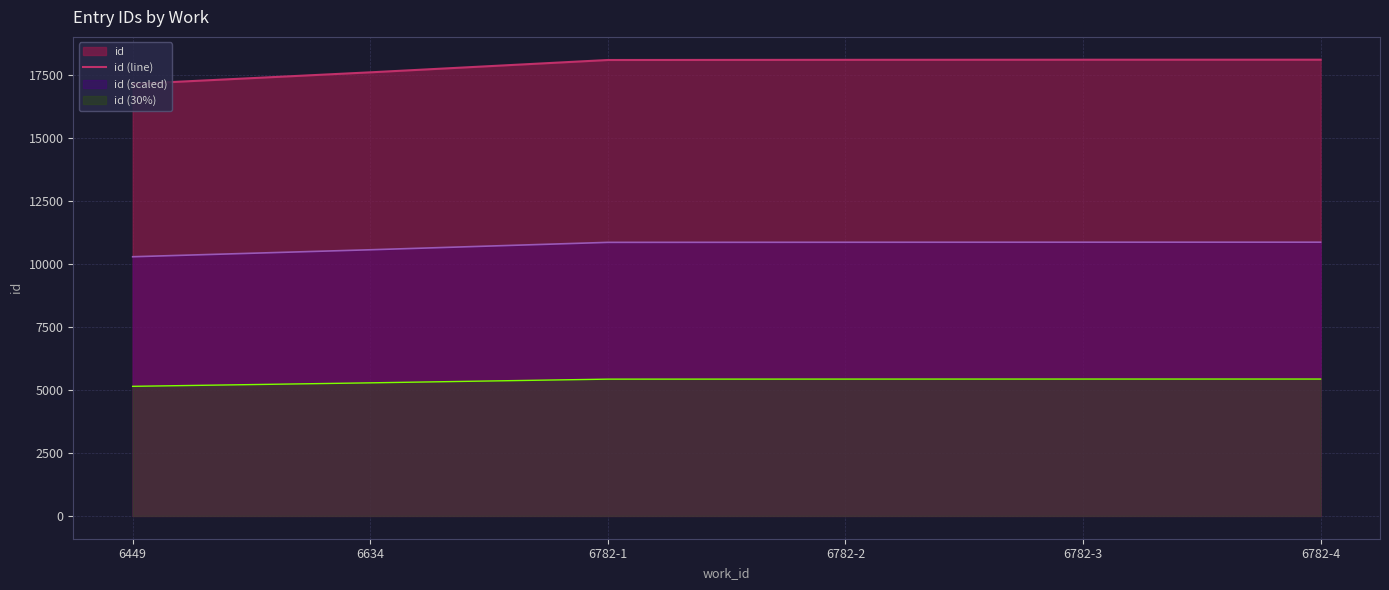

List the labels in order of value, largest first.

6782-4, 6782-3, 6782-2, 6782-1, 6634, 6449